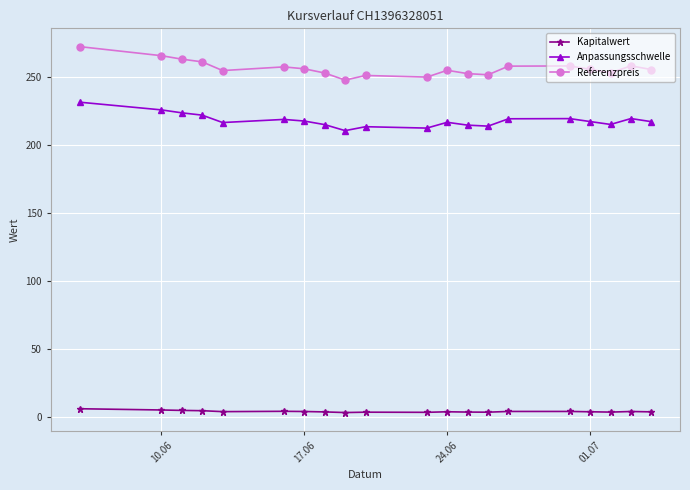

Which series has the widest spread of values?

Referenzpreis